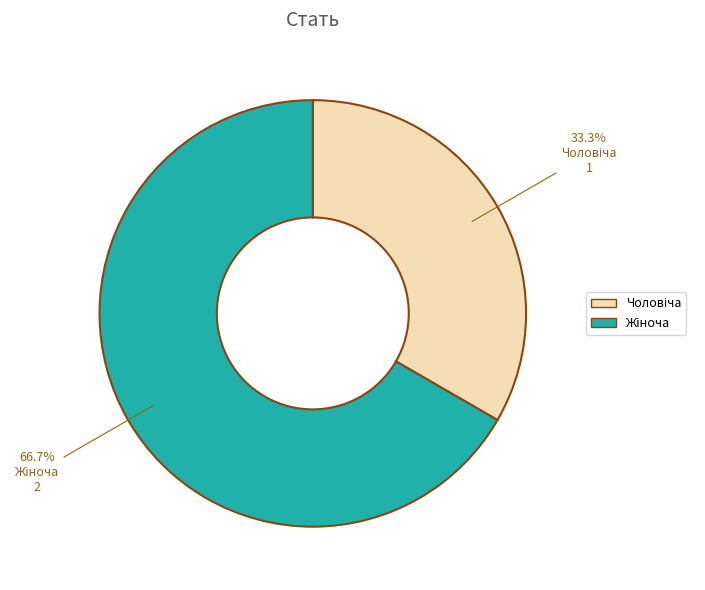

Is there a majority slice in this chart?

Yes